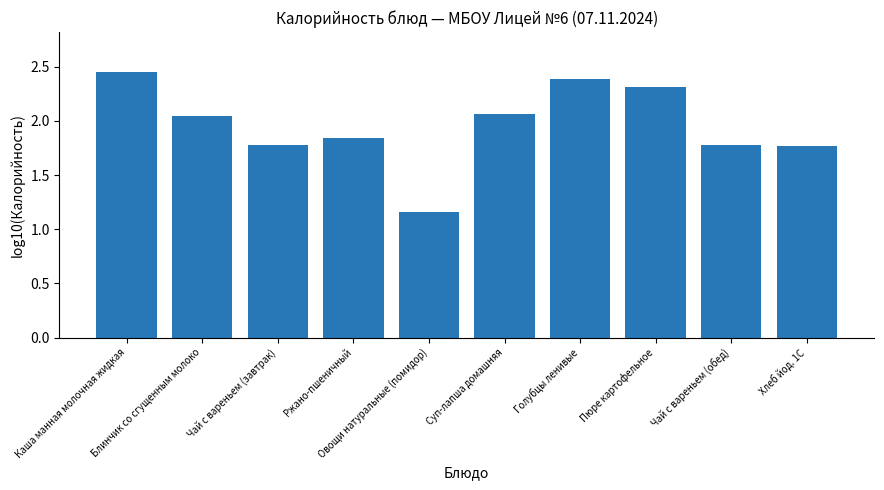

What is the difference between the maximum and minimum values?

1.3